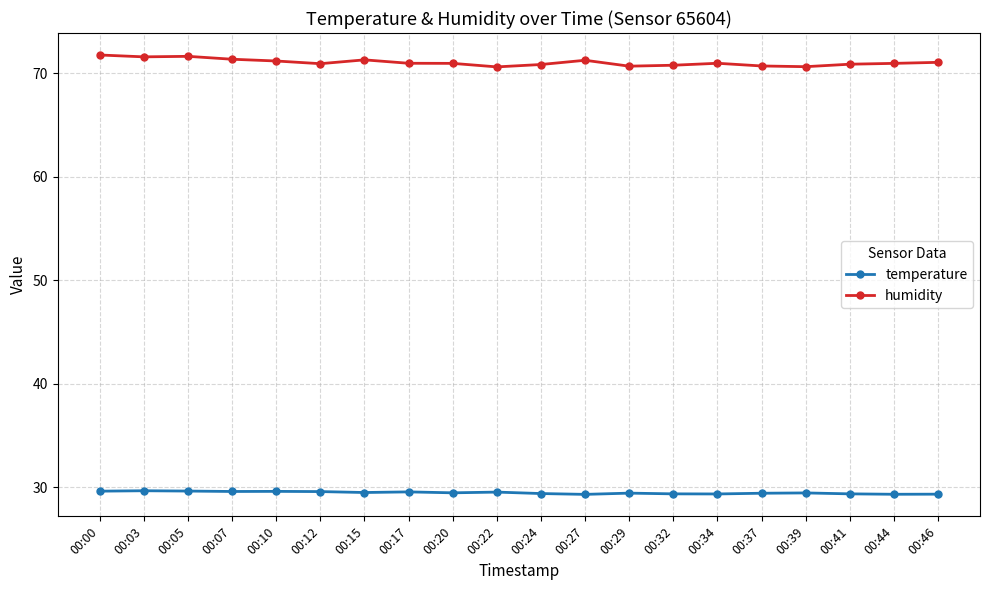

True or false: temperature has more than 0 interior local peaks.

True